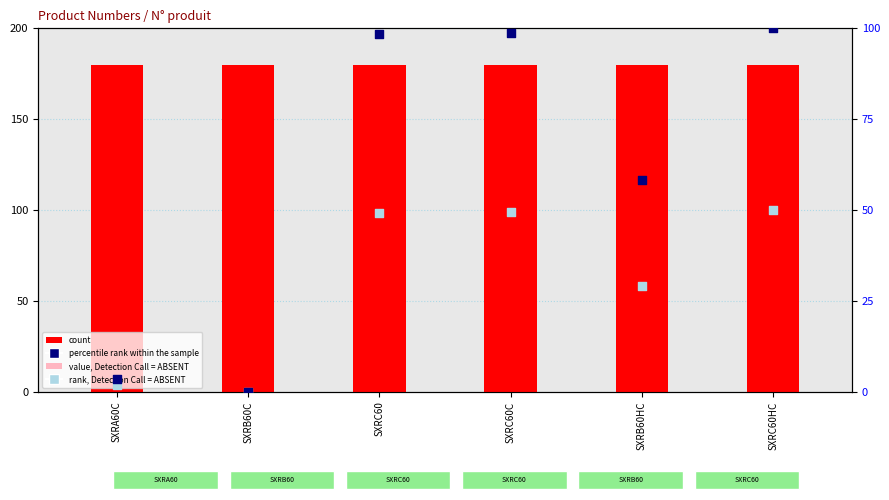

Which series reaches the maximum Y coordinate?

count